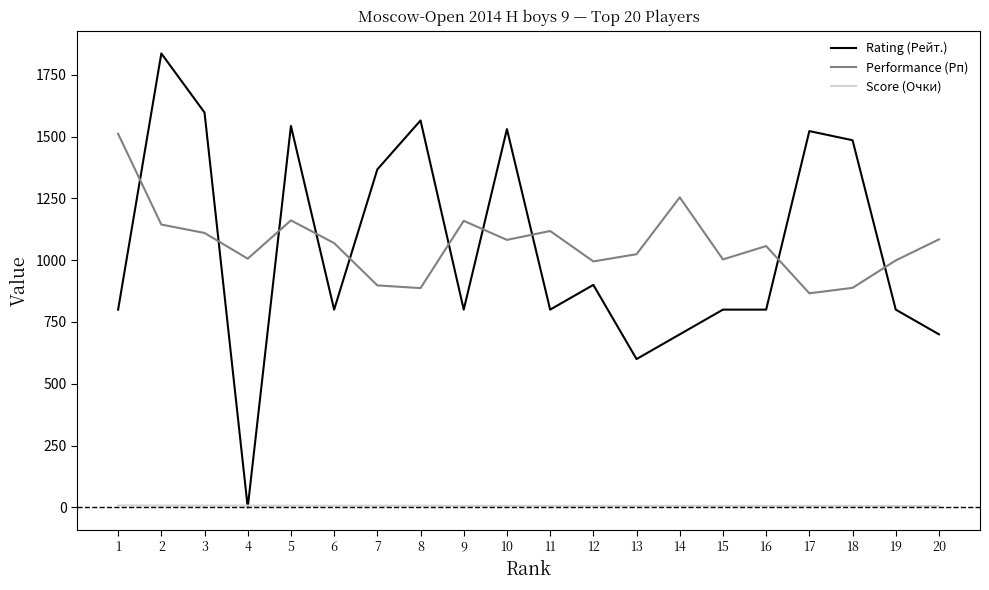

At which category is the sum across all series the highest?

2